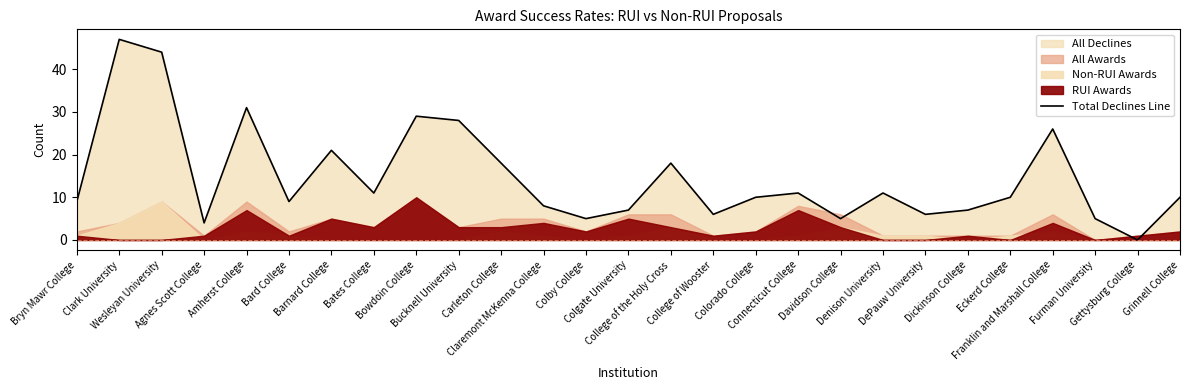

Rank the categories by value from highest to lowest.

Clark University, Wesleyan University, Amherst College, Bowdoin College, Bucknell University, Franklin and Marshall College, Barnard College, Carleton College, College of the Holy Cross, Bates College, Connecticut College, Denison University, Colorado College, Eckerd College, Grinnell College, Bryn Mawr College, Bard College, Claremont McKenna College, Colgate University, Dickinson College, College of Wooster, DePauw University, Colby College, Davidson College, Furman University, Agnes Scott College, Gettysburg College